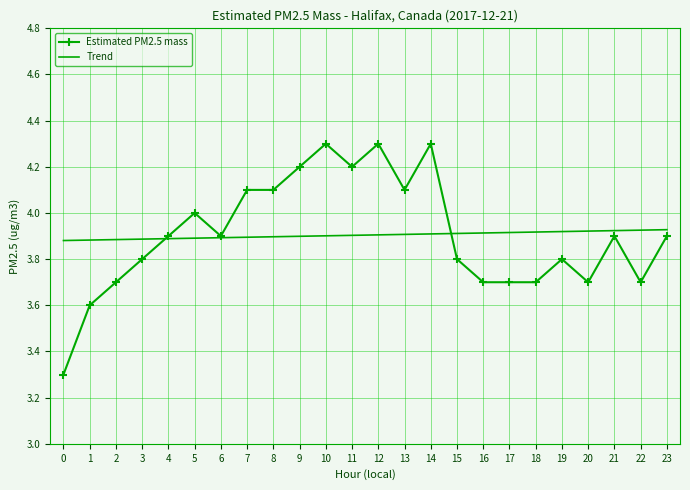

What is the total value across all series at 18?

7.6